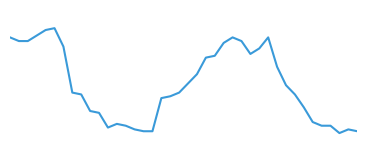

How many points are higher than both their immediate neighbors (excluding endpoints)?

5